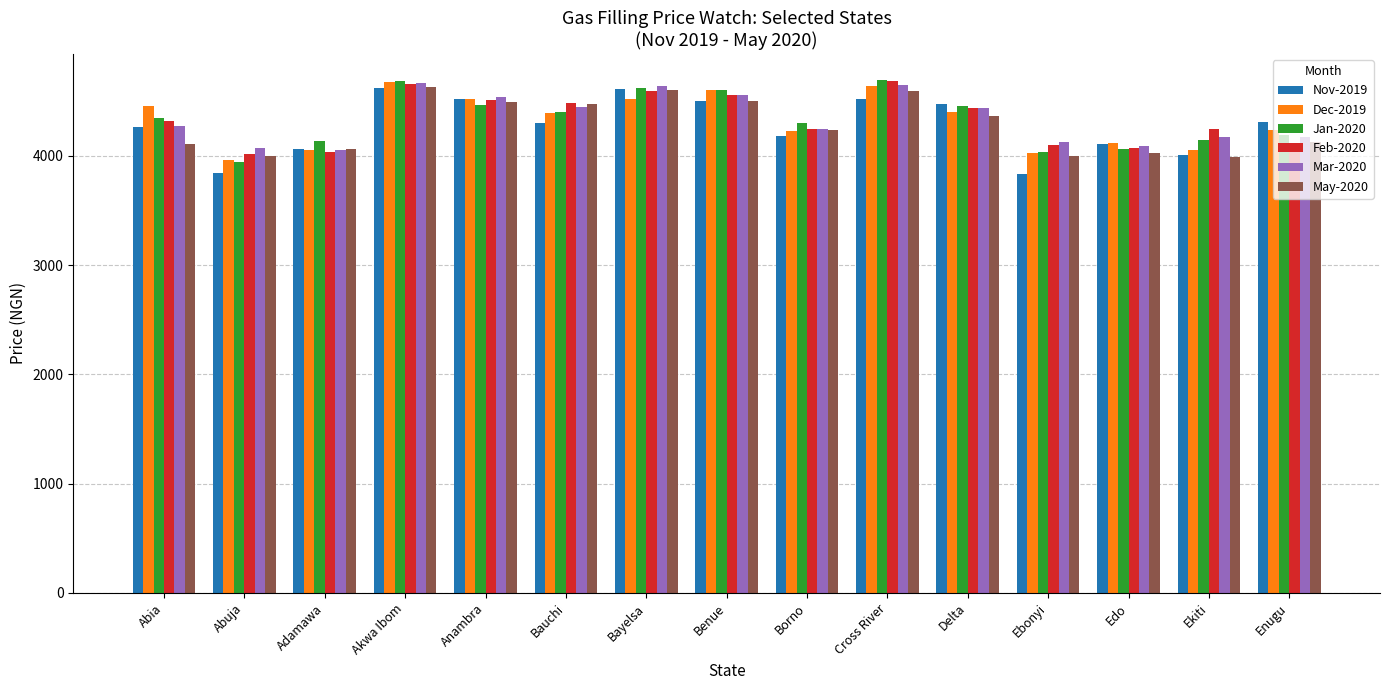

What is the difference between the highest and lowest values at Delta?

104.3